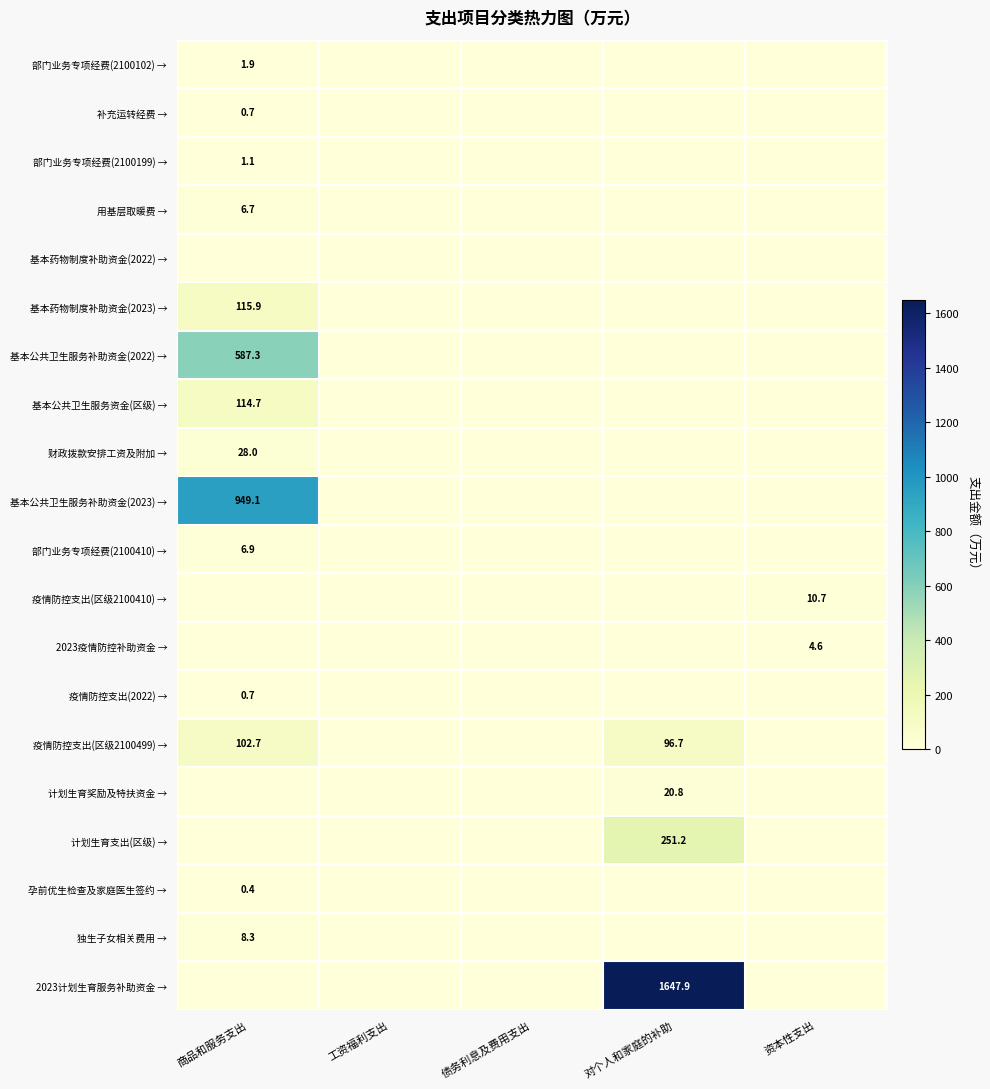

What is the greatest value displayed?

1647.9